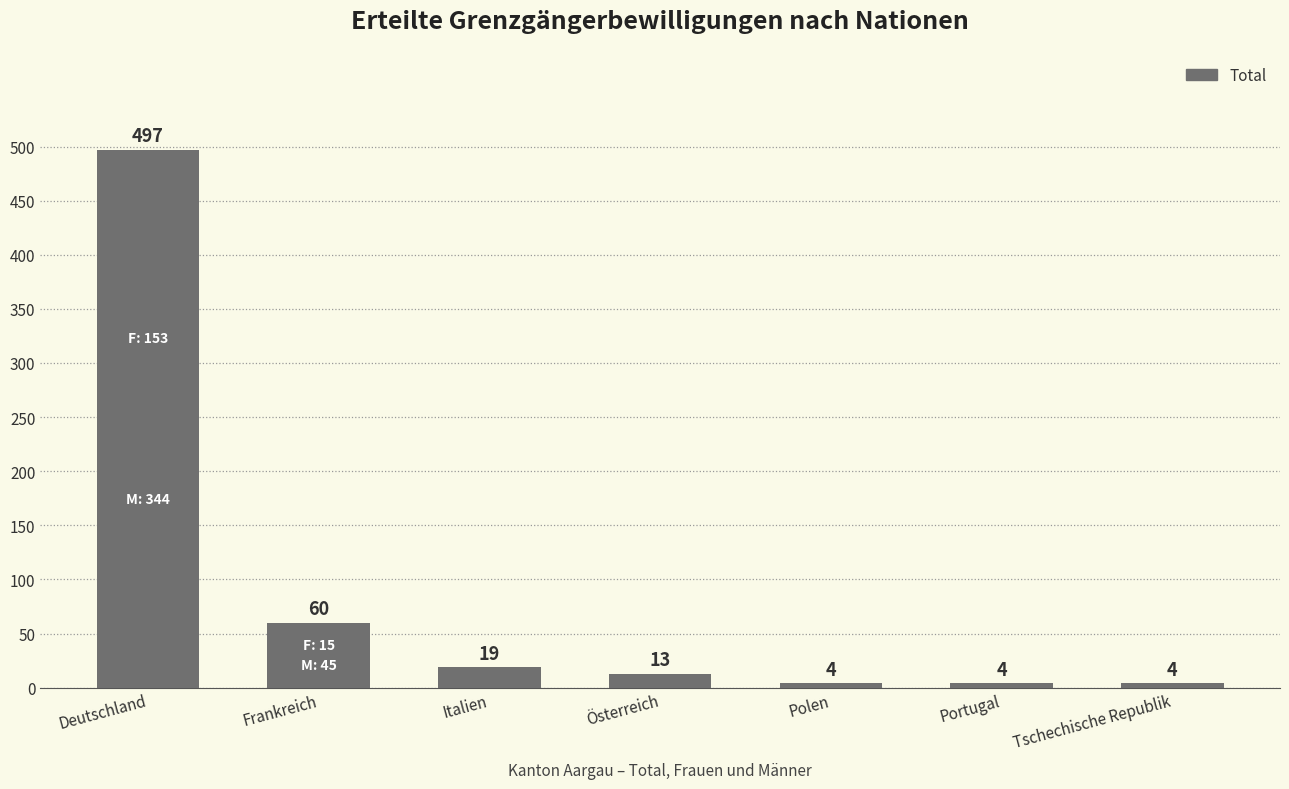

Are the bars horizontal?

No